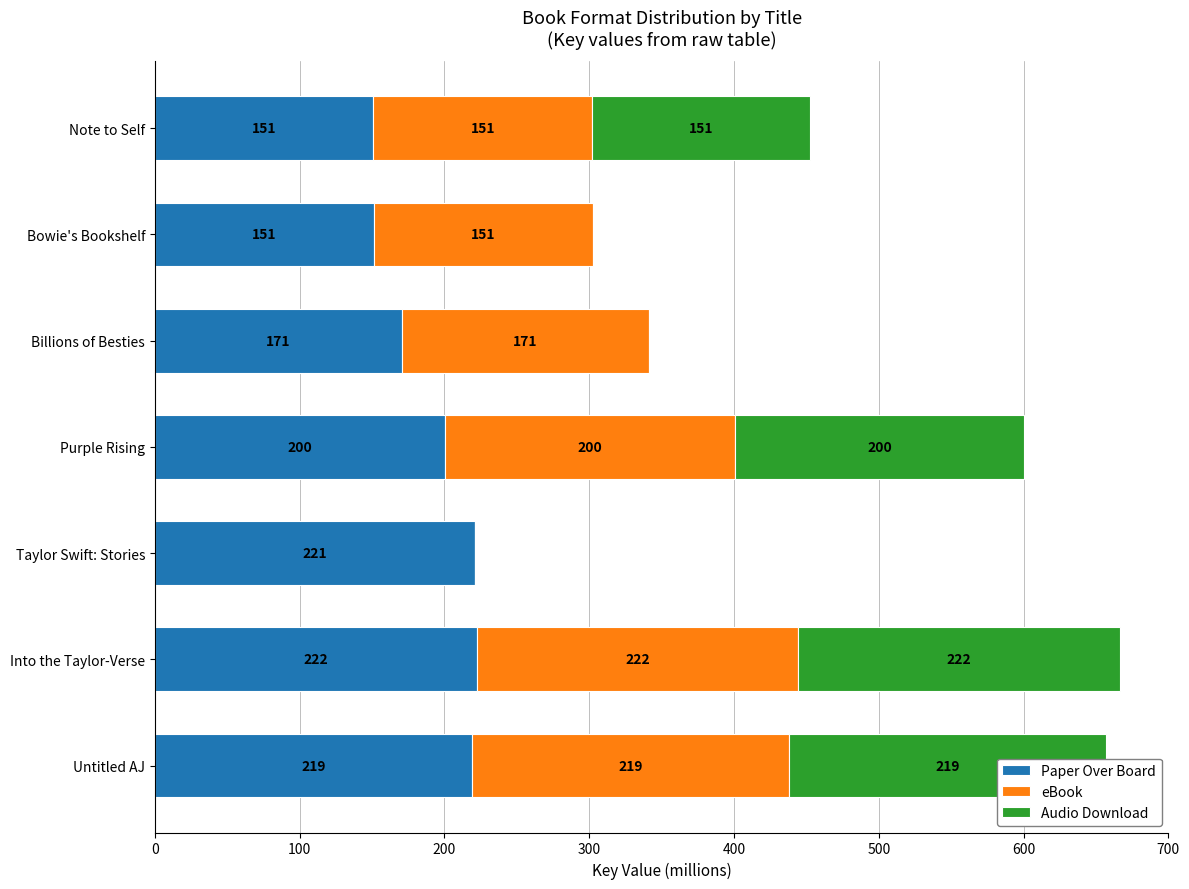

At which label is Paper Over Board closest to 186?

Purple Rising